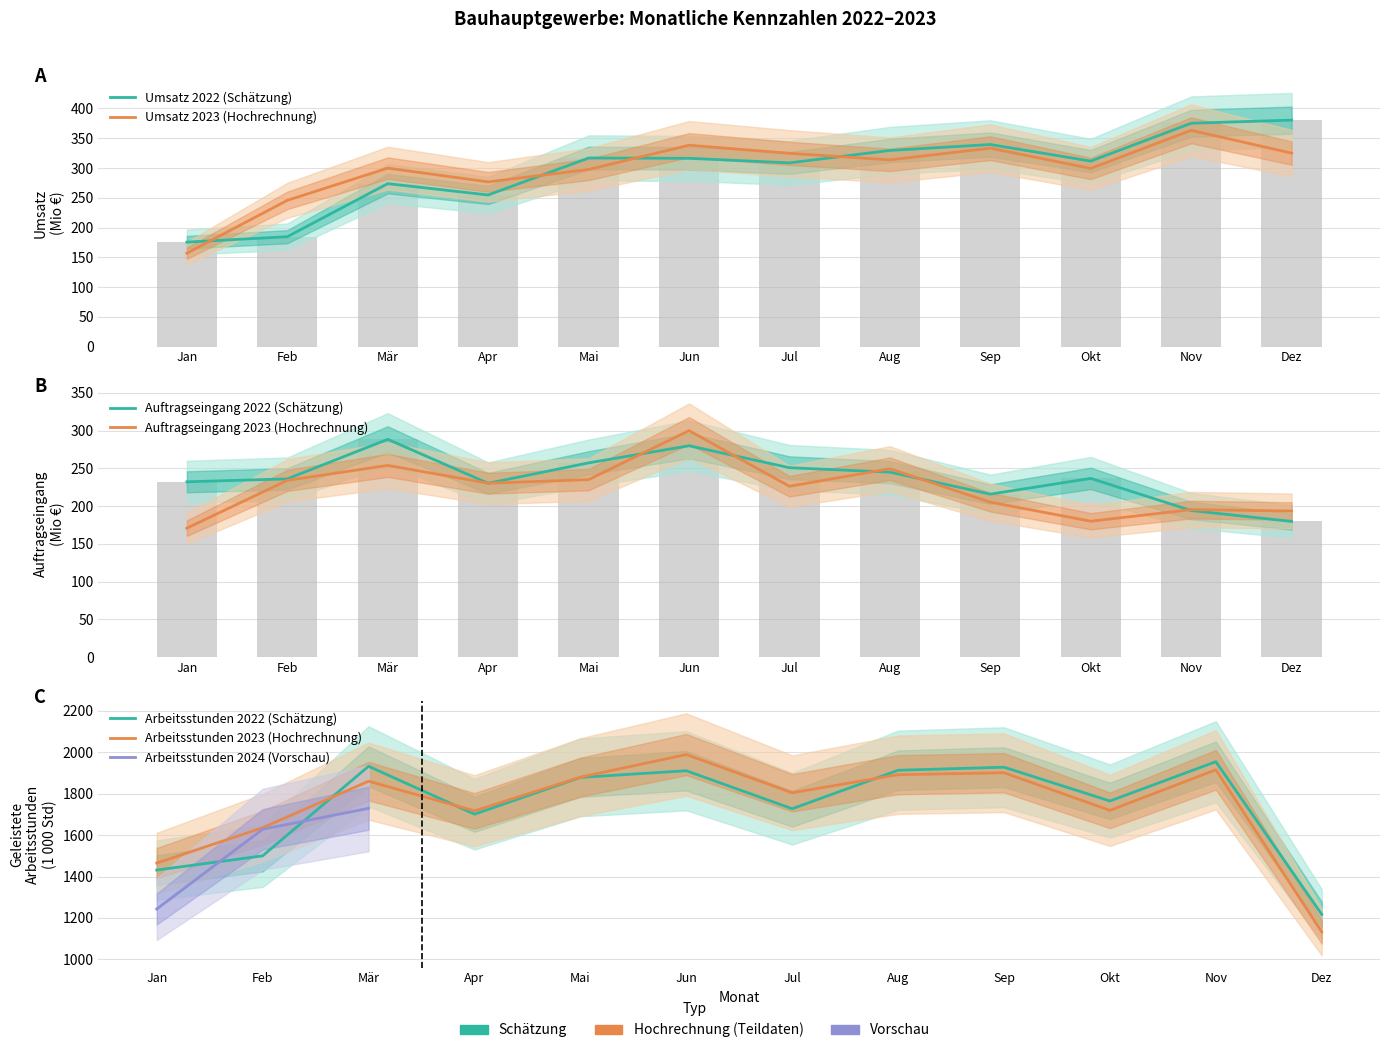

At how many categories does at least one series exceed 266?

10